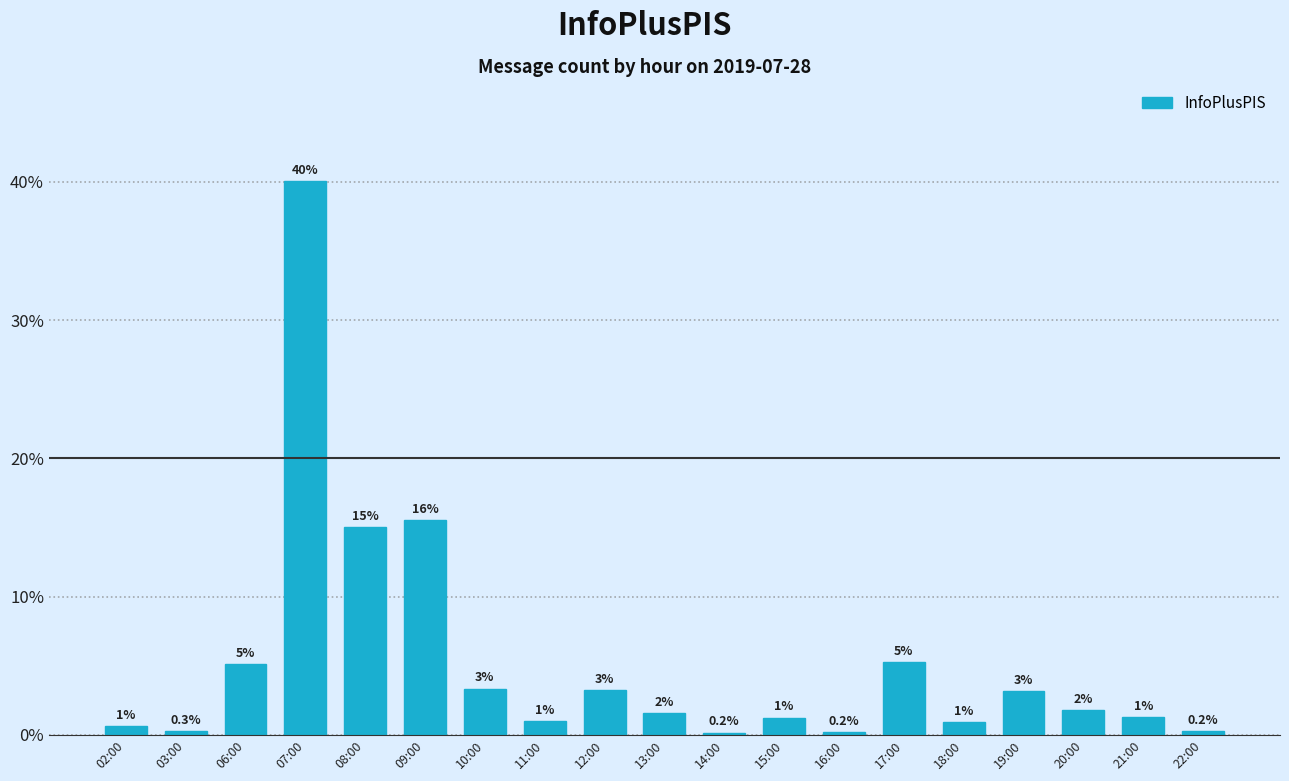

What is the approximate value at 17:00?

5.3